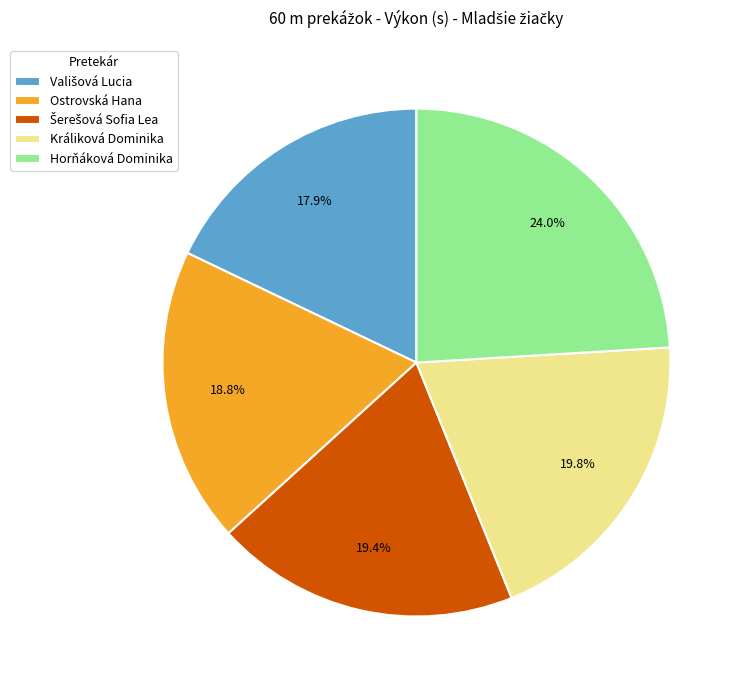

What percentage is NOT represented by Ostrovská Hana?

81.2%